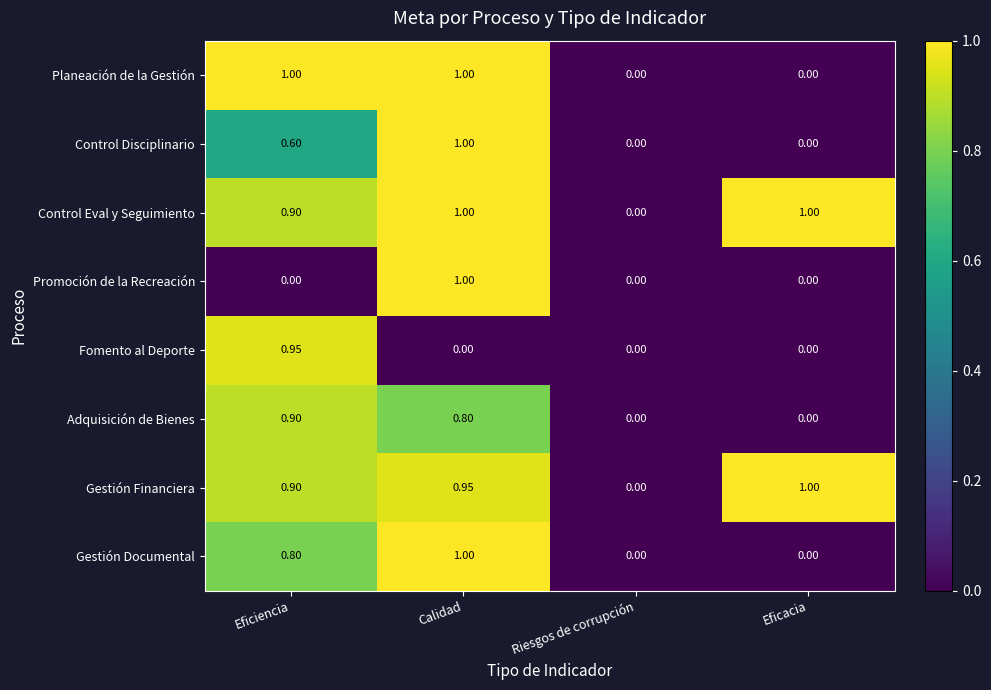

Rank the categories by Gestión Financiera value from lowest to highest.

Riesgos de corrupción, Eficiencia, Calidad, Eficacia